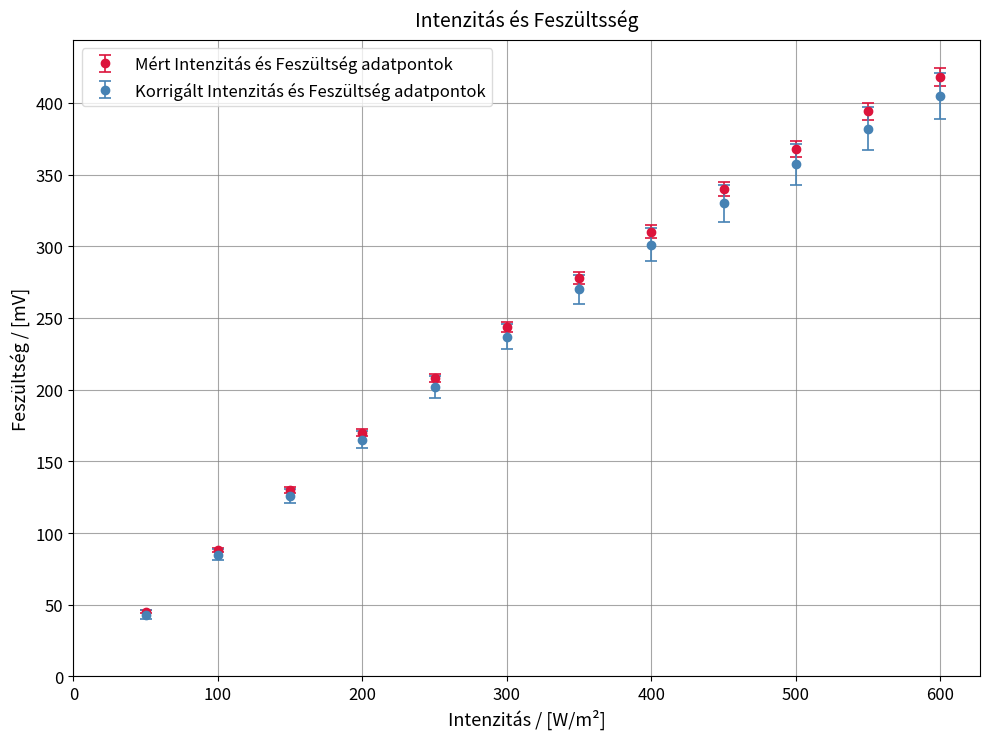

What is the maximum value shown in the chart?

418